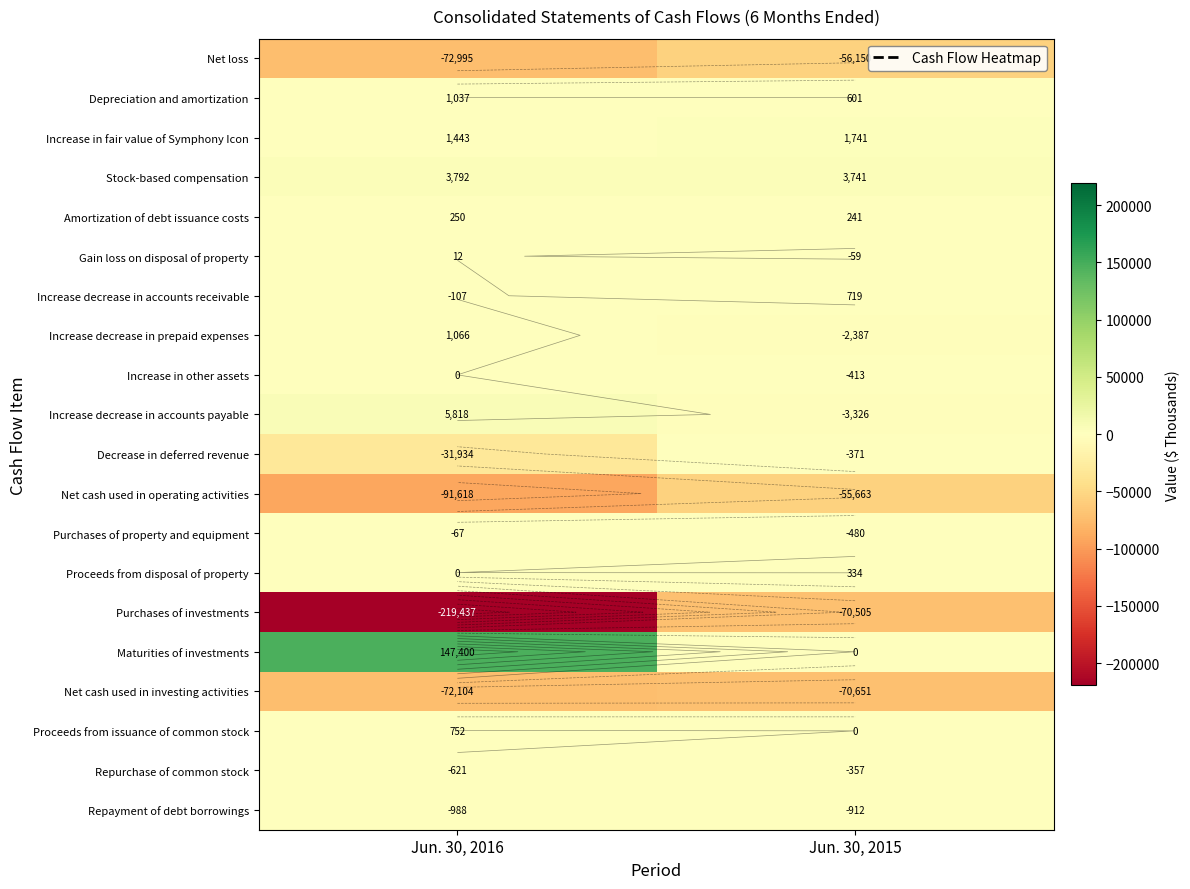

How many Proceeds from disposal of property values are between 0 and 334?

2